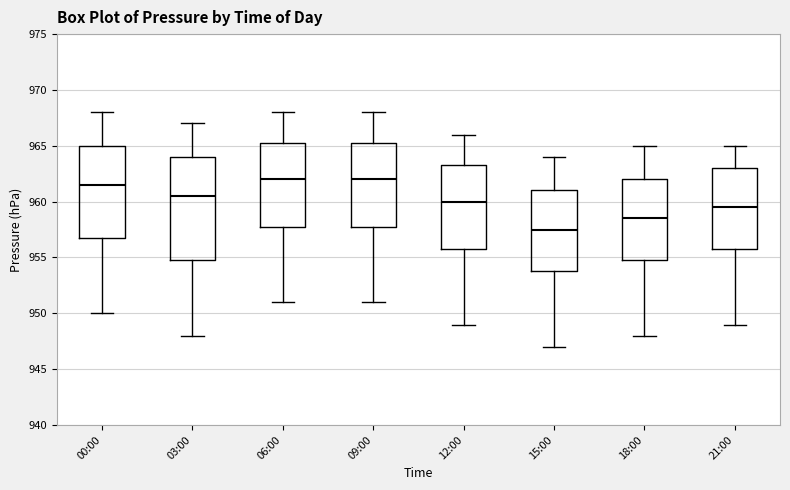

Reading left to right, read every box against the y-axis: the position of its median line, the range the box covers, and the ends of its whiskers. The values are not printed on the chart, so give them approximately, as read against the axis.

00:00: median 961.5, box 957.0 to 965.0, whiskers 950.0 to 968.0
03:00: median 960.5, box 955.0 to 964.0, whiskers 948.0 to 967.0
06:00: median 962.0, box 958.0 to 965.5, whiskers 951.0 to 968.0
09:00: median 962.0, box 958.0 to 965.5, whiskers 951.0 to 968.0
12:00: median 960.0, box 956.0 to 963.5, whiskers 949.0 to 966.0
15:00: median 957.5, box 954.0 to 961.0, whiskers 947.0 to 964.0
18:00: median 958.5, box 955.0 to 962.0, whiskers 948.0 to 965.0
21:00: median 959.5, box 956.0 to 963.0, whiskers 949.0 to 965.0